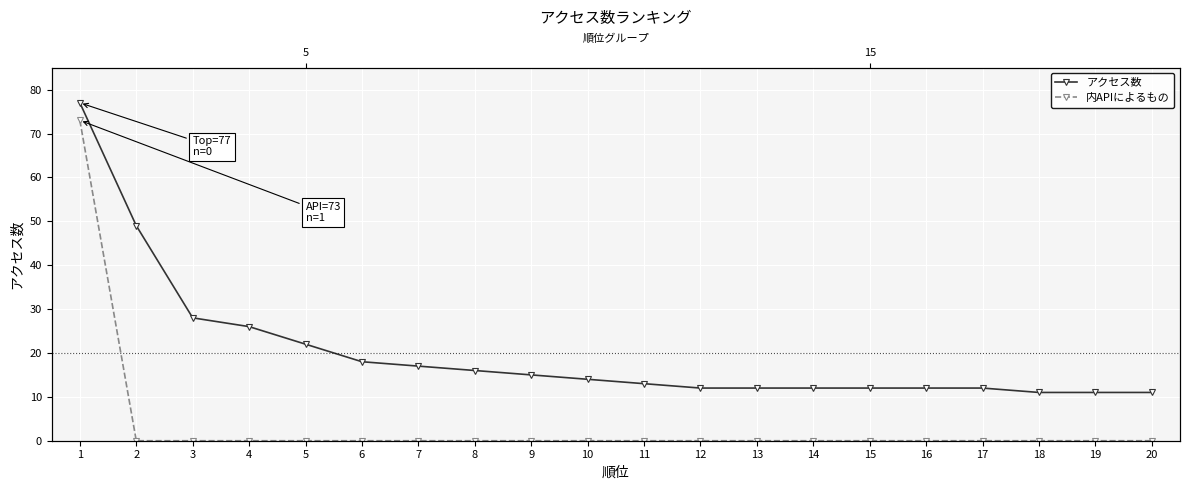

The 内APIによるもの series shows 32 at 7. True or false?

False